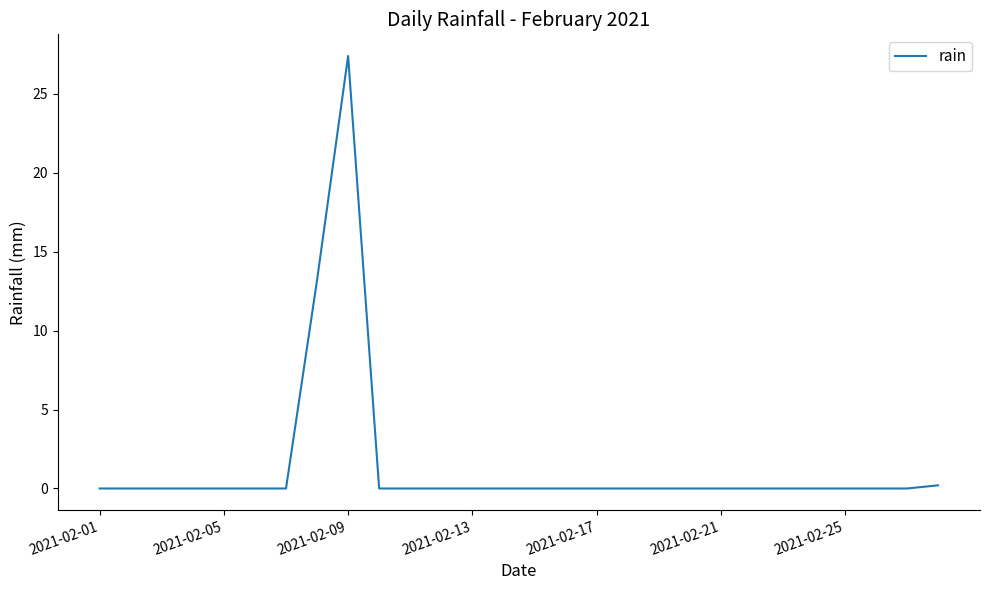

What is the maximum value shown in the chart?

27.4